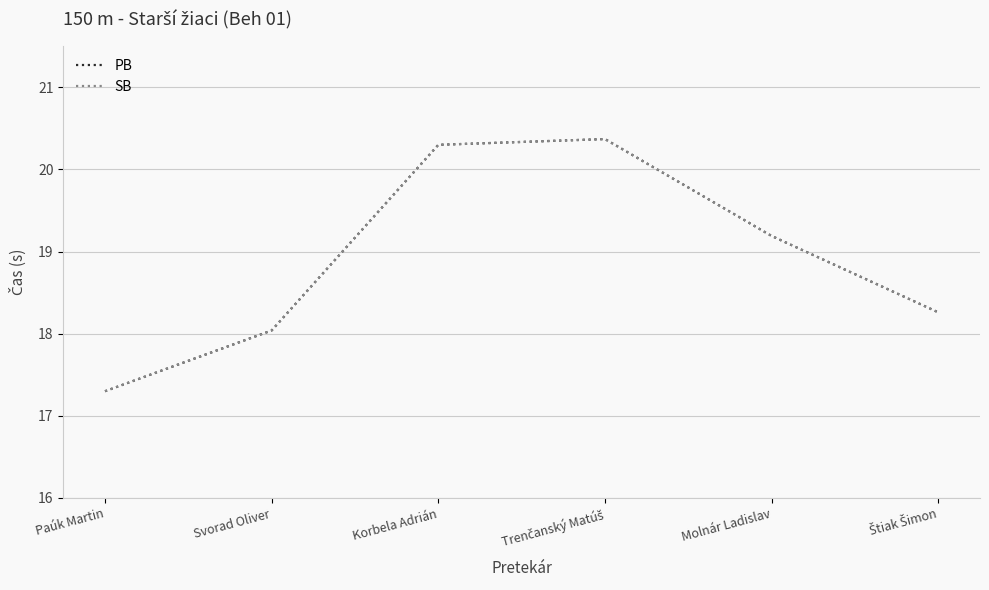

Is this an area chart (filled region under the line)?

No